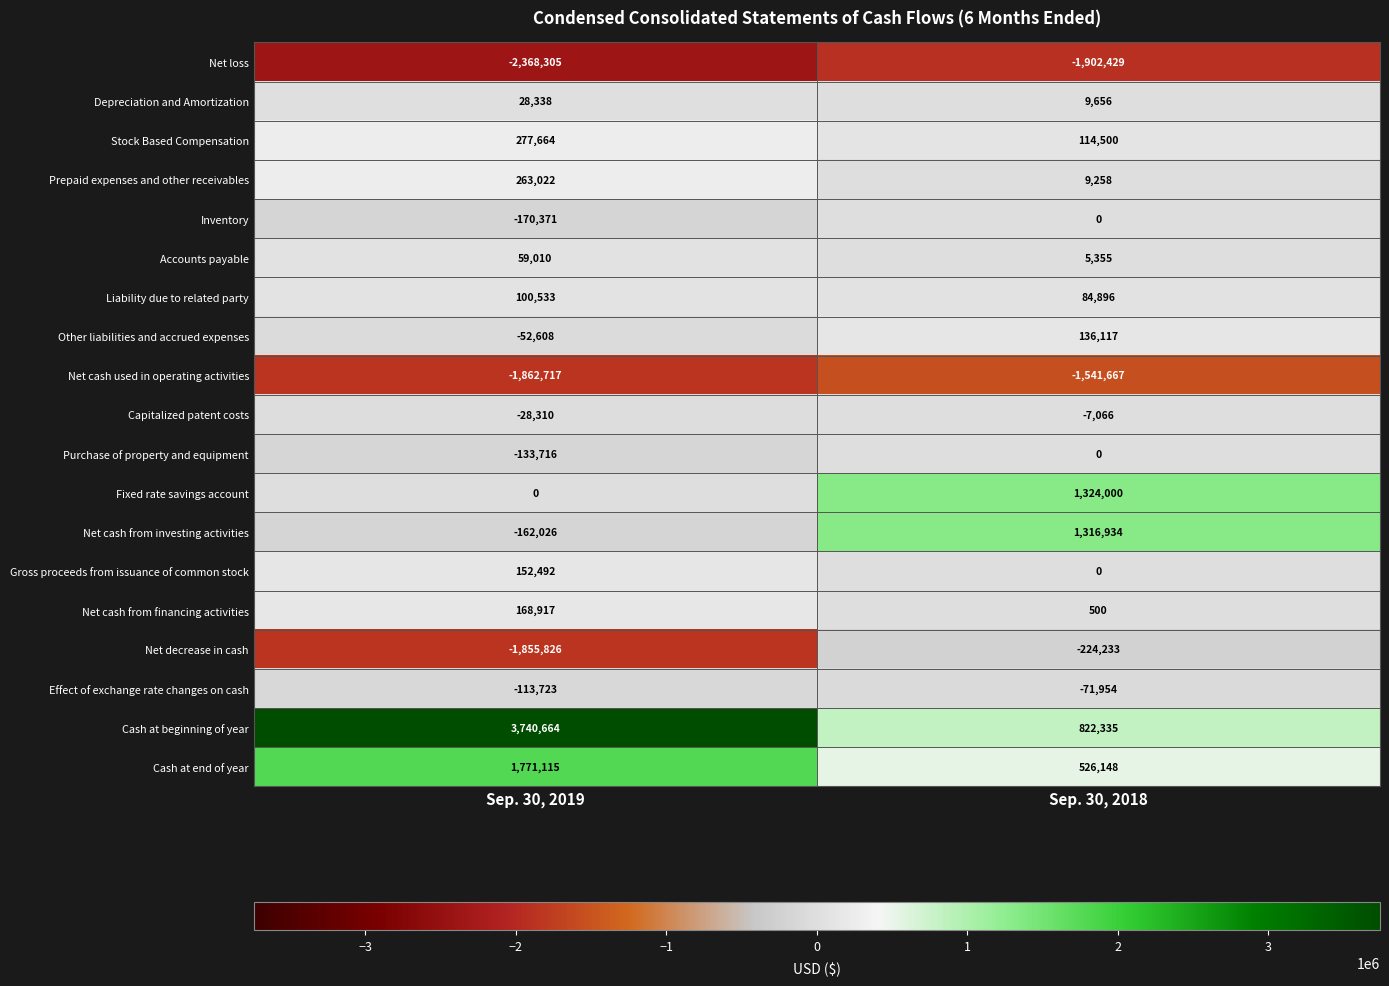

Is the value of Cash at beginning of year at Sep. 30, 2019 greater than the value of Net loss at Sep. 30, 2018?

Yes